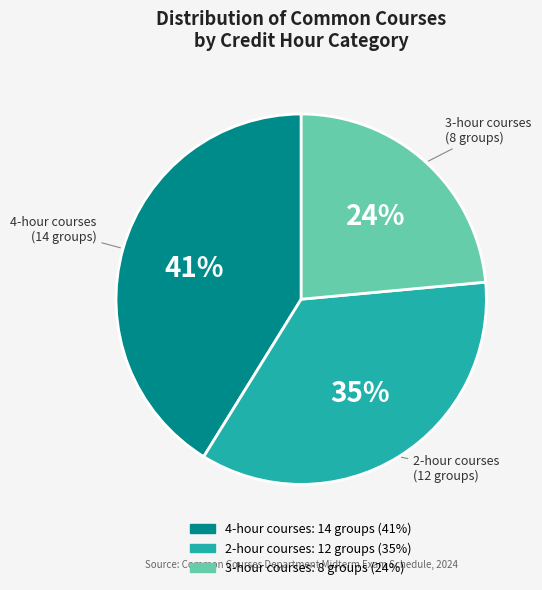

To the nearest percent, what is the average slice percentage?

33%